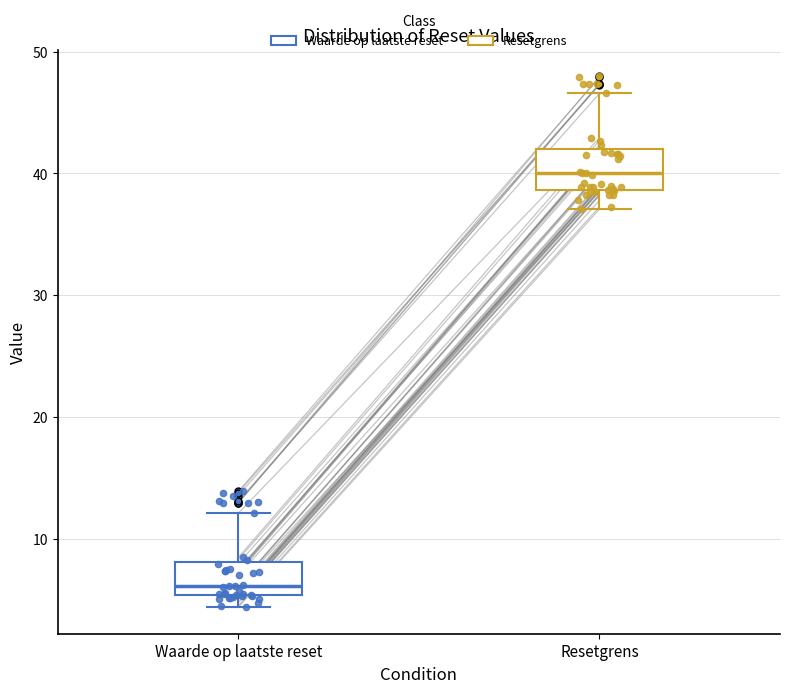

Reading left to right, read every box against the y-axis: the position of its median line, the range the box covers, and the ends of its whiskers. The values are not printed on the chart, so give them approximately, as read against the axis.

Waarde op laatste reset: median 6, box 5 to 8, whiskers 4 to 12
Resetgrens: median 40, box 39 to 42, whiskers 37 to 47